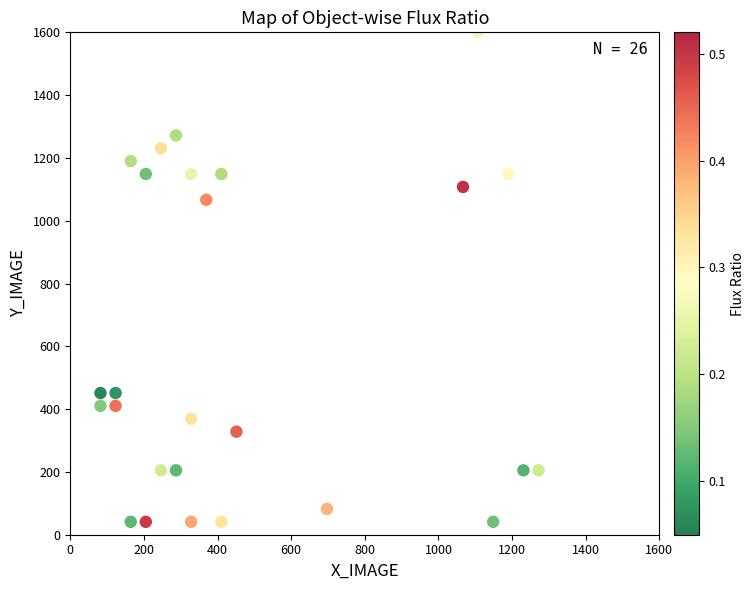

What Y value in the scatter plot is closest to 820?

1066.7